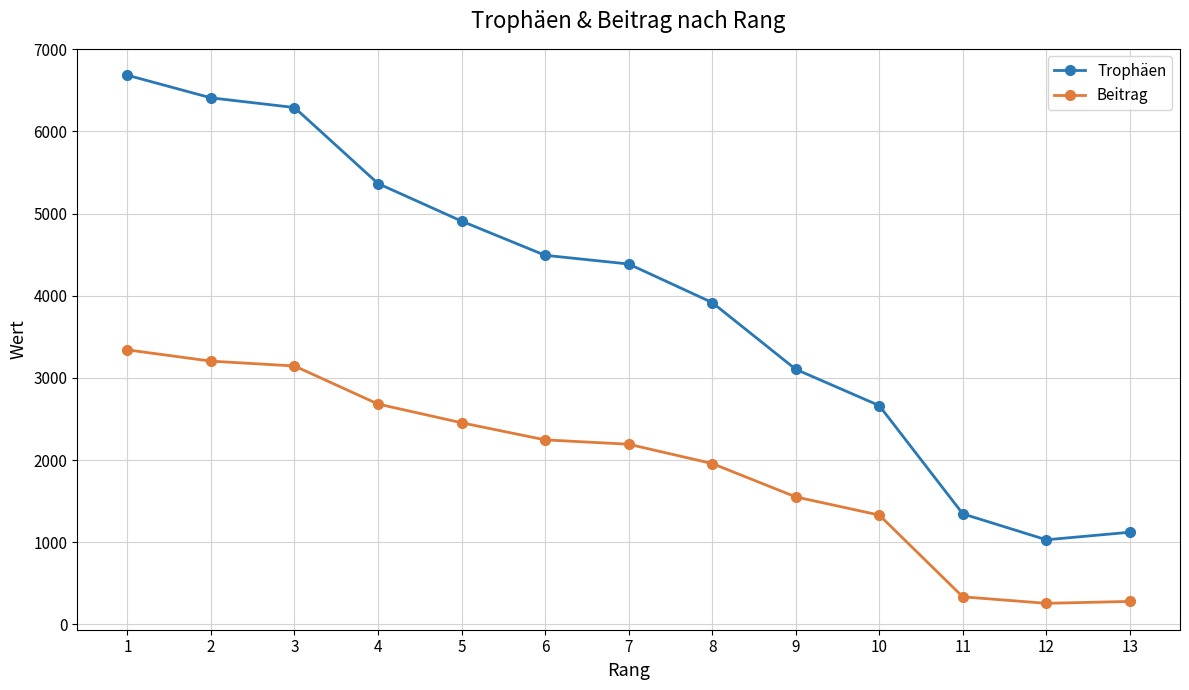

What is the highest value of the Beitrag series?

3341